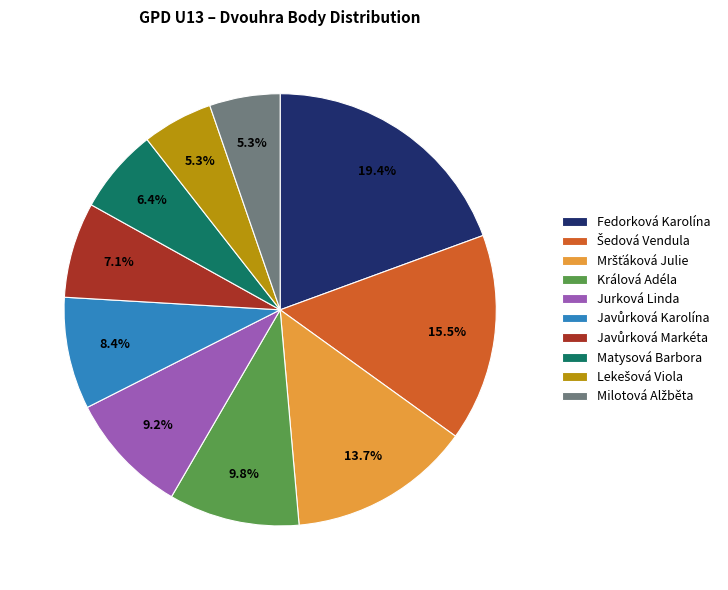

To the nearest percent, what is the difference between the largest and smallest slice percentages?

14%